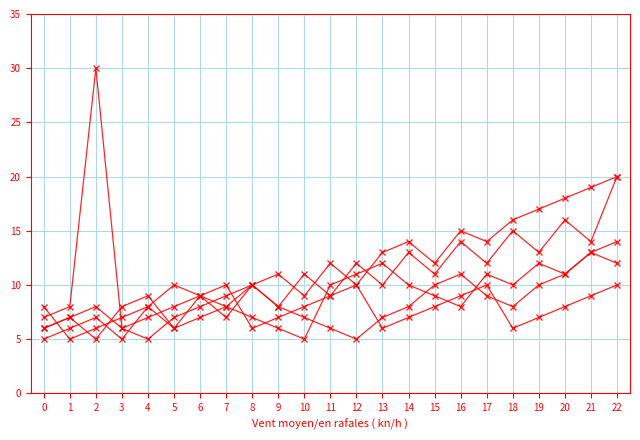

Is this an area chart (filled region under the line)?

No